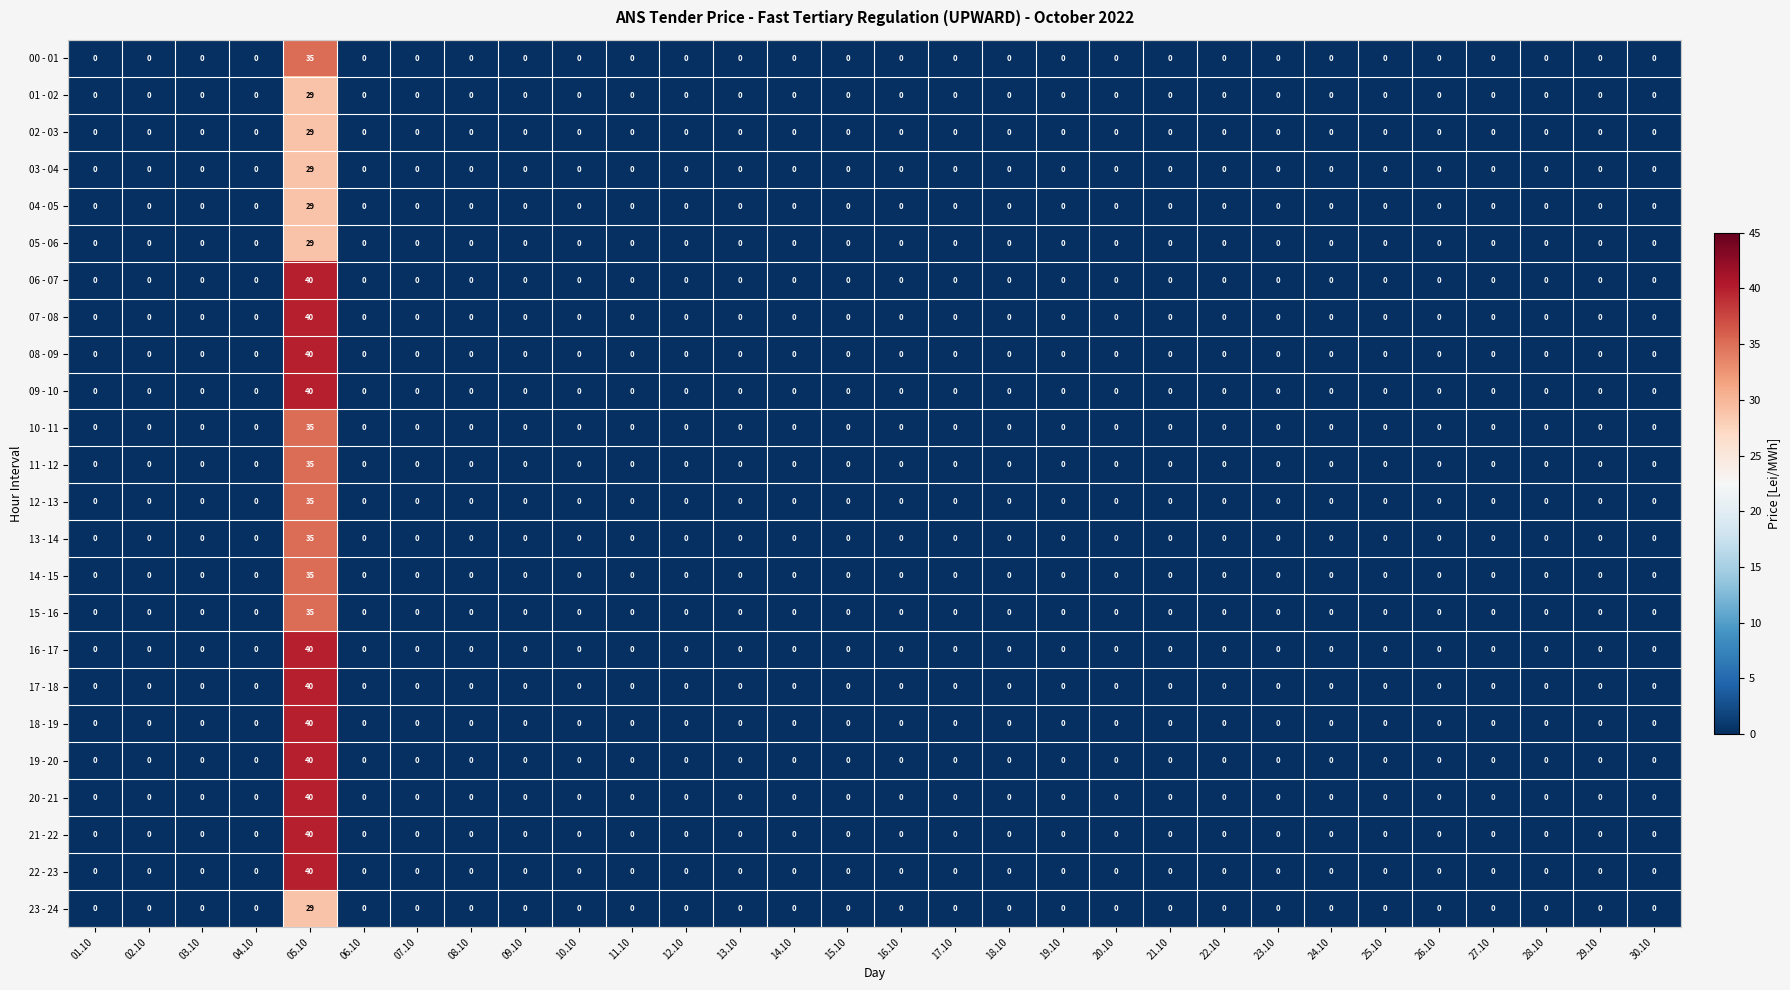

What is the sum of all 03 - 04 values?

29